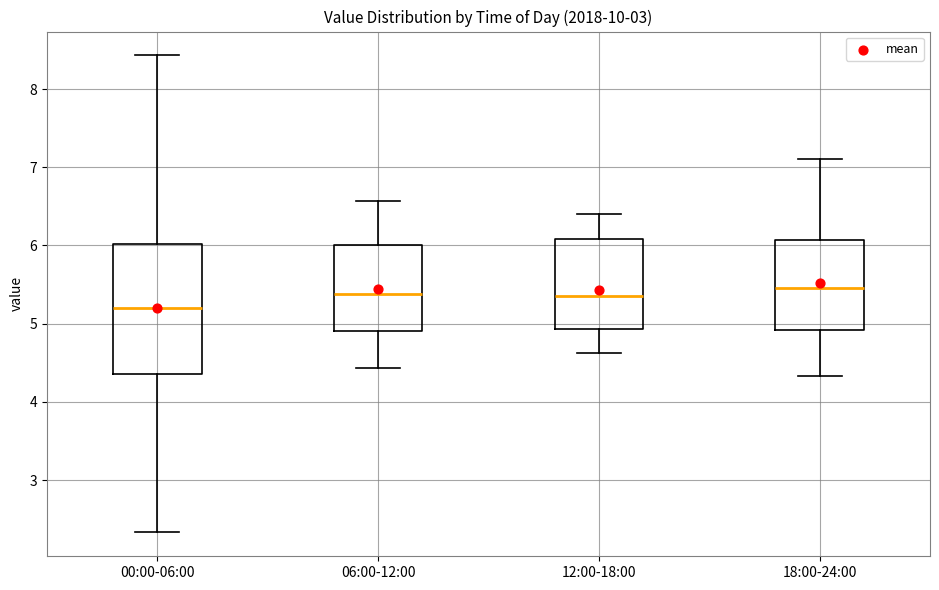

Reading left to right, read every box against the y-axis: the position of its median line, the range the box covers, and the ends of its whiskers. The values are not printed on the chart, so give them approximately, as read against the axis.

00:00-06:00: median 5.2, box 4.4 to 6.0, whiskers 2.3 to 8.4
06:00-12:00: median 5.4, box 4.9 to 6.0, whiskers 4.4 to 6.6
12:00-18:00: median 5.4, box 4.9 to 6.1, whiskers 4.6 to 6.4
18:00-24:00: median 5.5, box 4.9 to 6.1, whiskers 4.3 to 7.1